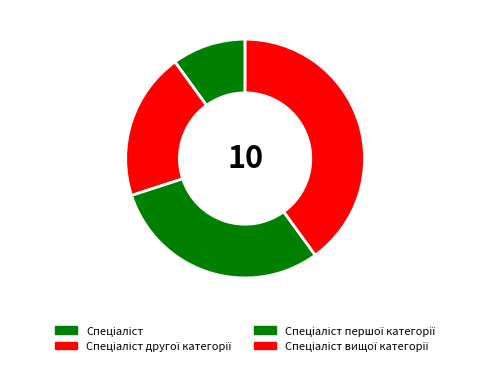

Count the number of slices in the pie.

4